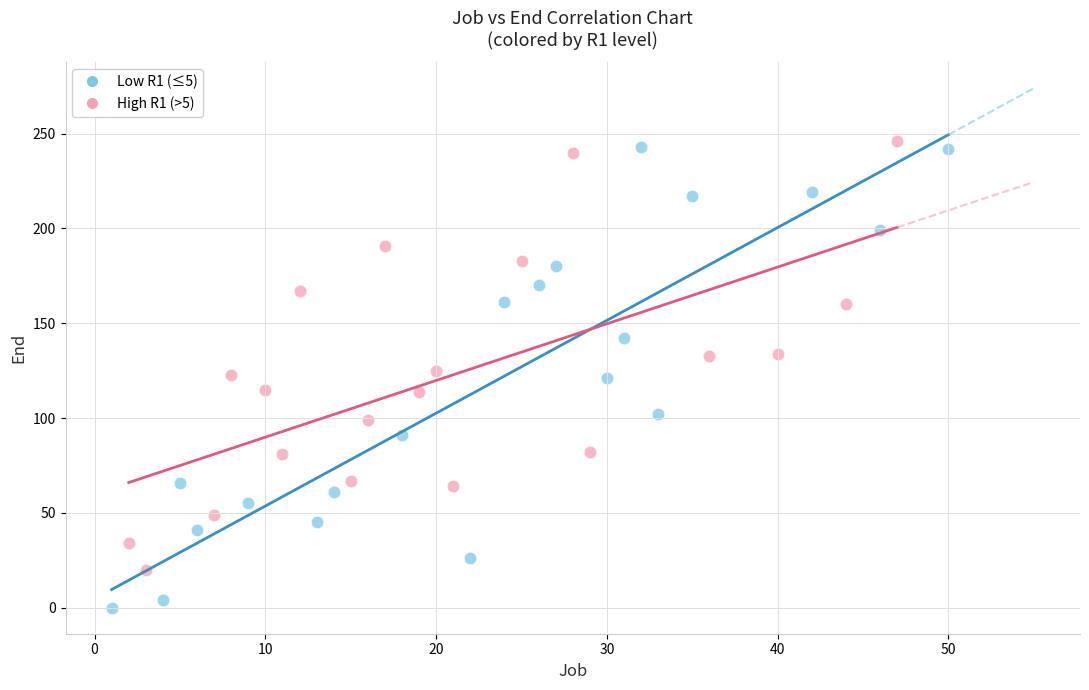

What are all the series names shown in the legend?

Low R1 (≤5), High R1 (>5)